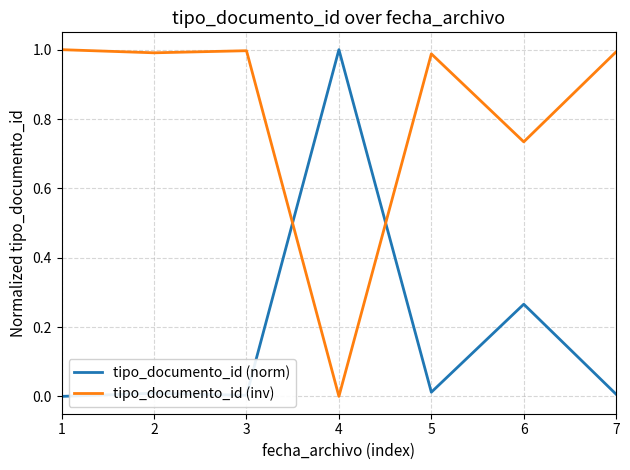

At 7, list the series in order from smallest to largest.

tipo_documento_id (norm), tipo_documento_id (inv)